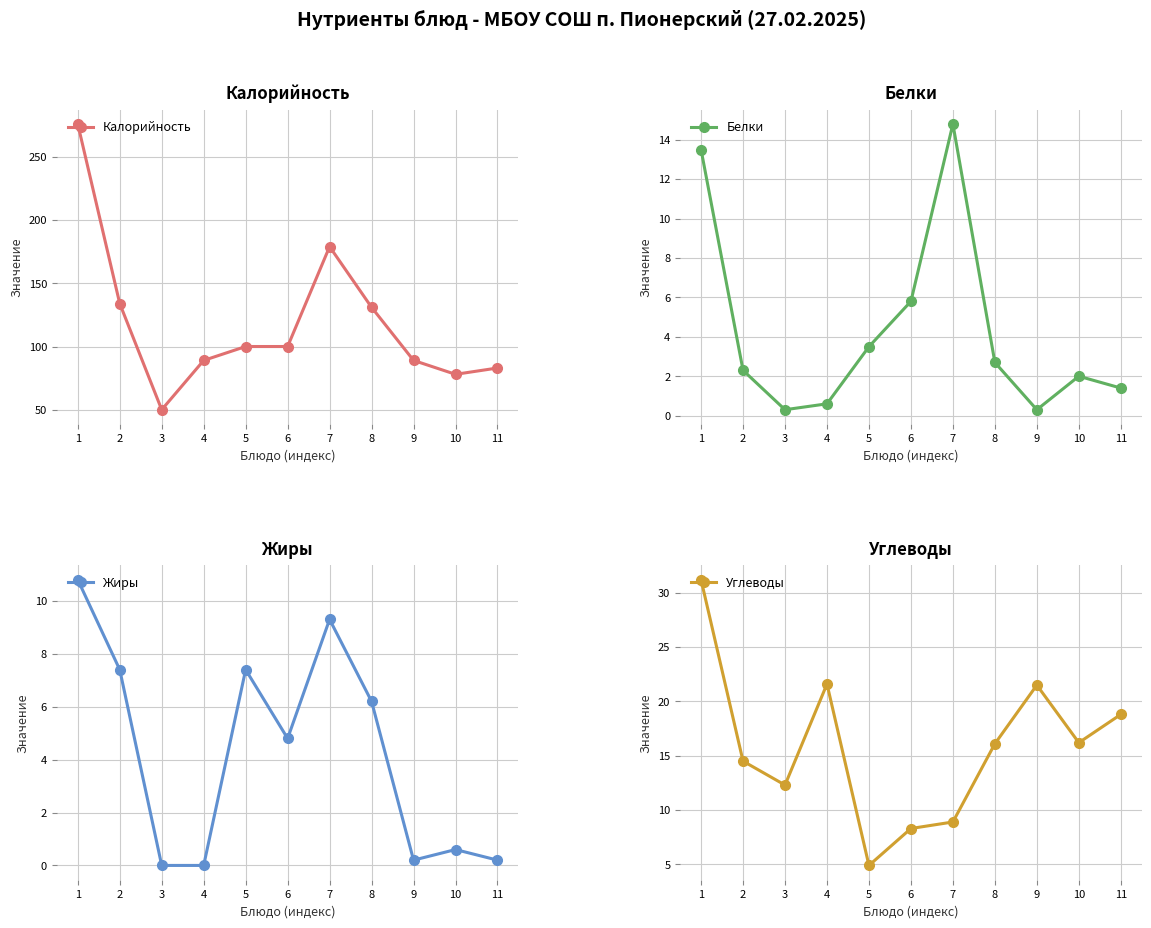

What is the average value of the Белки series?

4.3